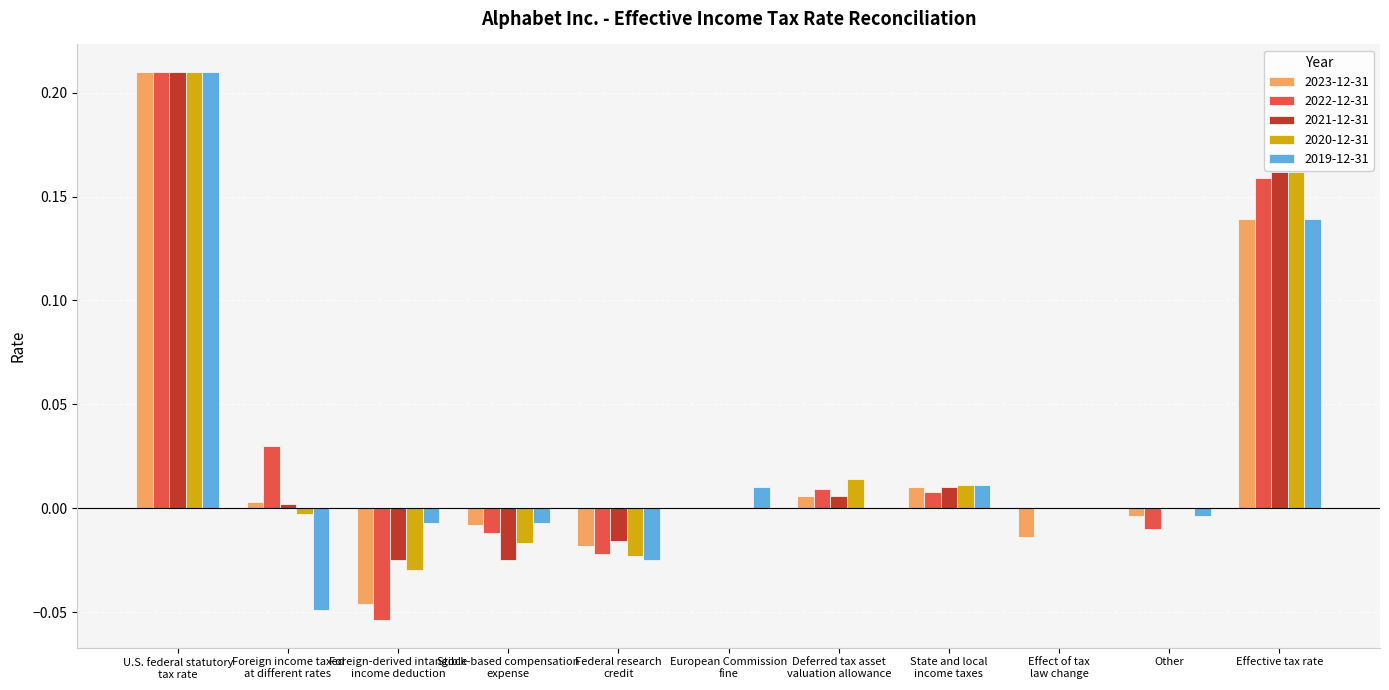

What is the total value across all series at Effective tax rate?

0.8